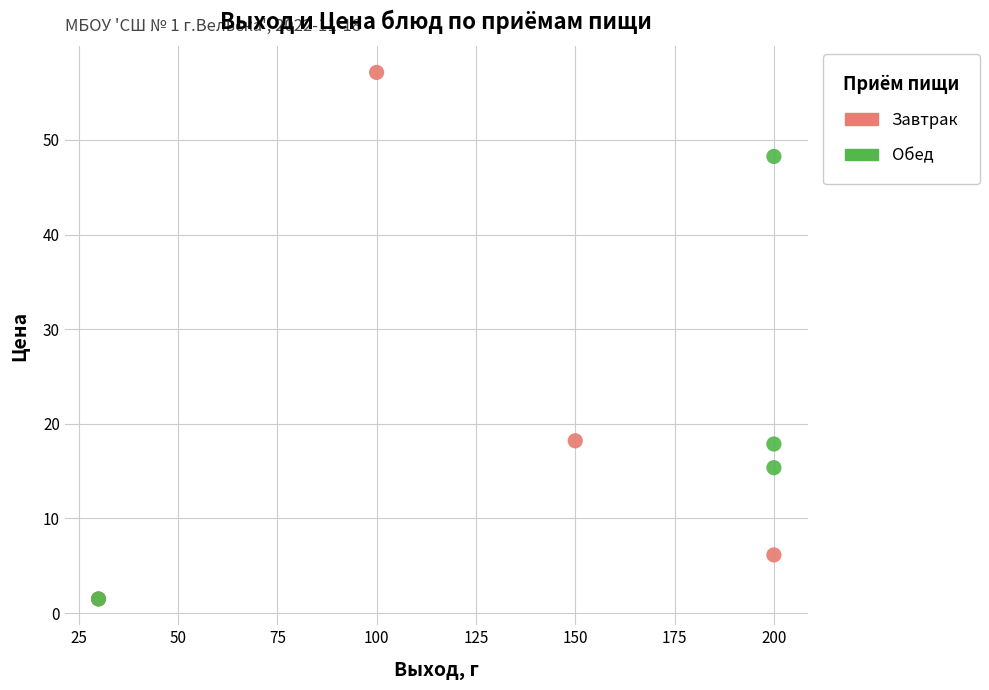

Which series has the widest spread of Y values?

Завтрак